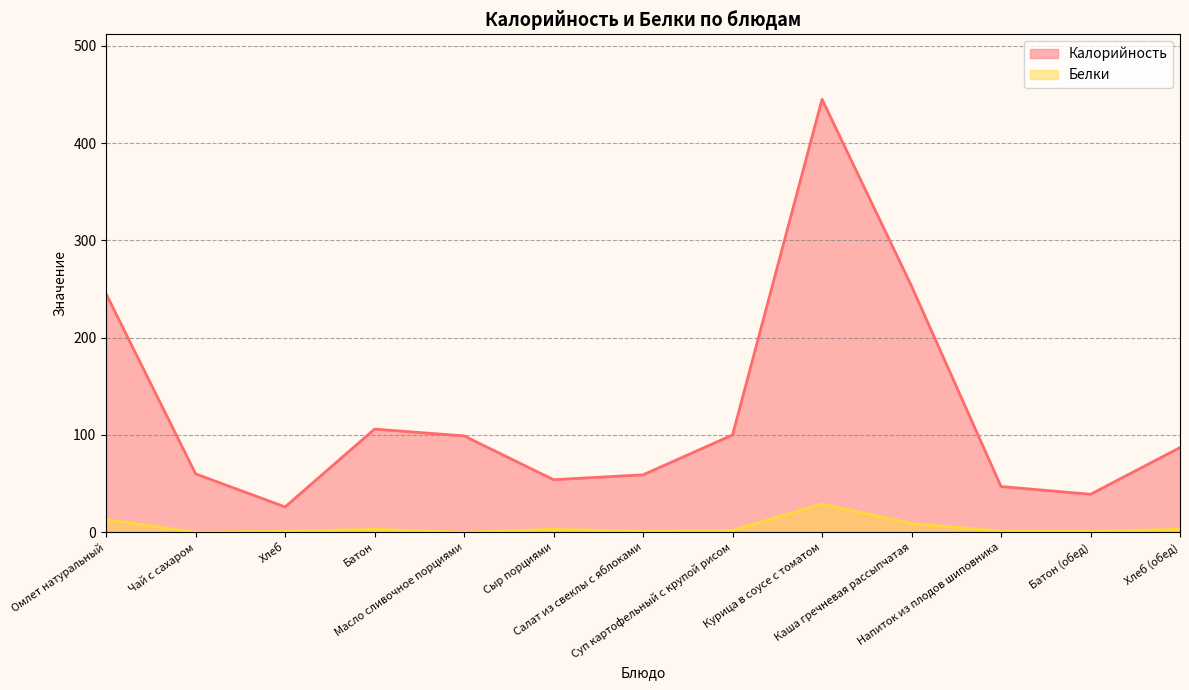

What is the sum of the Калорийность values at Масло сливочное порциями and Батон (обед)?

138